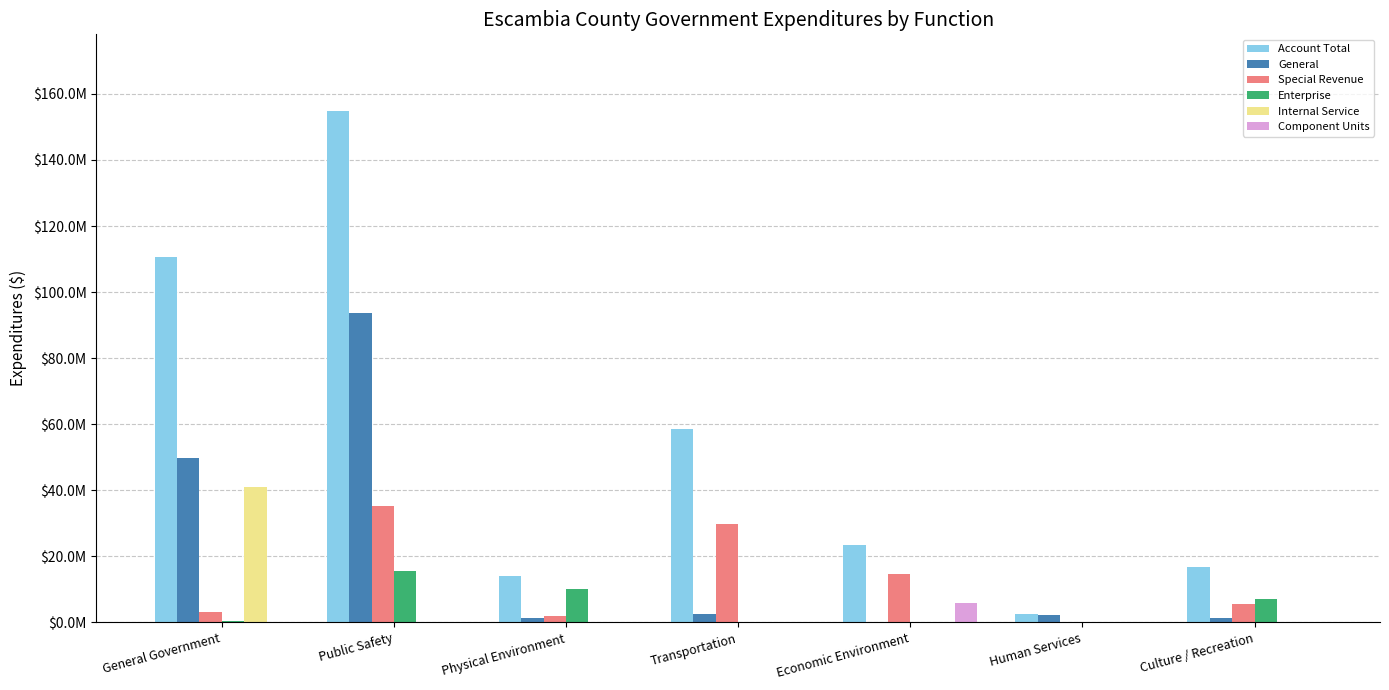

At which category is the sum across all series the highest?

Public Safety